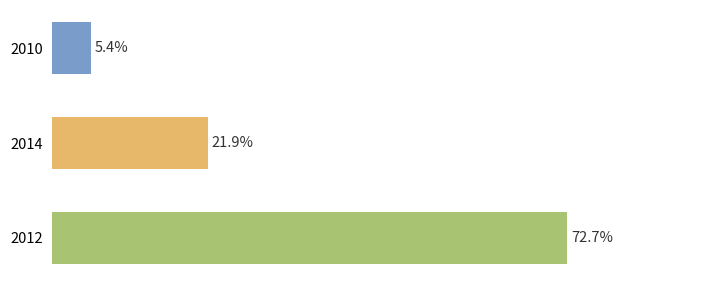

Rank the categories by value from lowest to highest.

2010, 2014, 2012